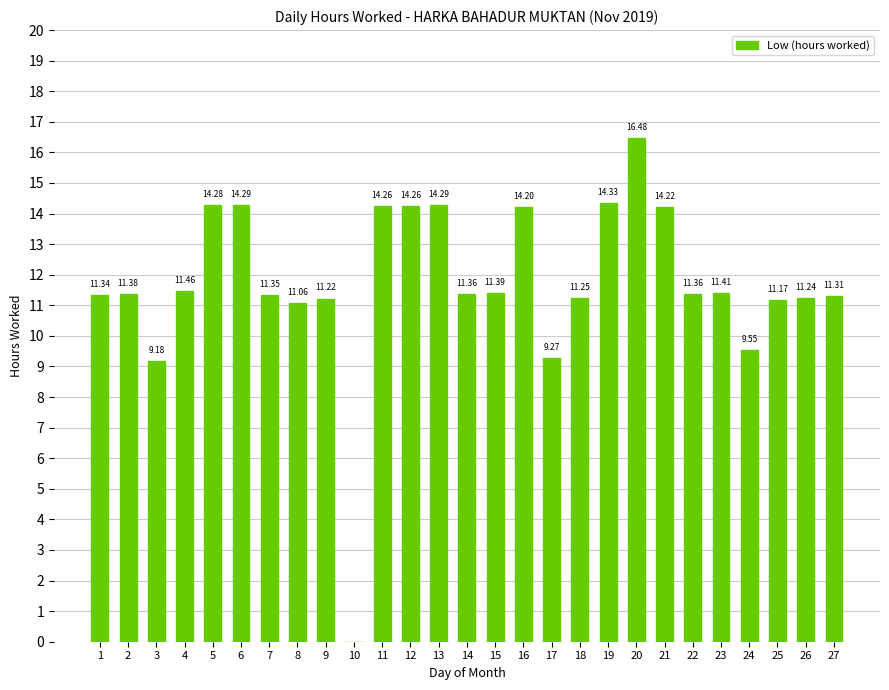

What is the sum of all values?

316.9